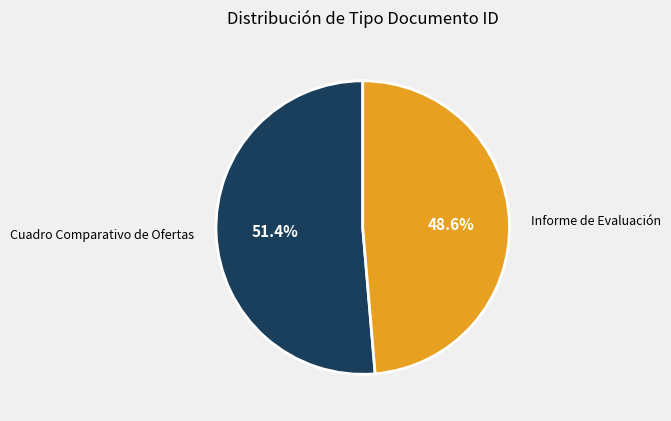

Is the sum of Cuadro Comparativo de Ofertas and Informe de Evaluación greater than half?

Yes